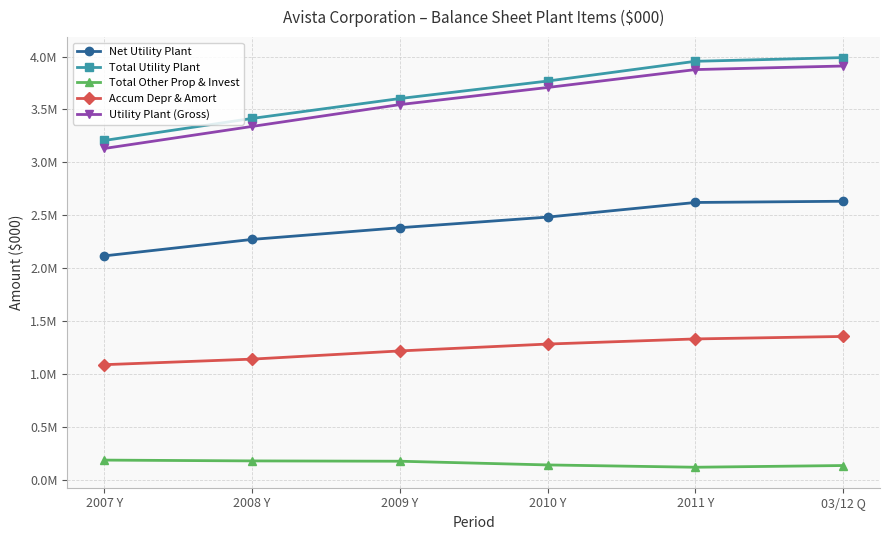

What are all the series names shown in the legend?

Net Utility Plant, Total Utility Plant, Total Other Prop & Invest, Accum Depr & Amort, Utility Plant (Gross)